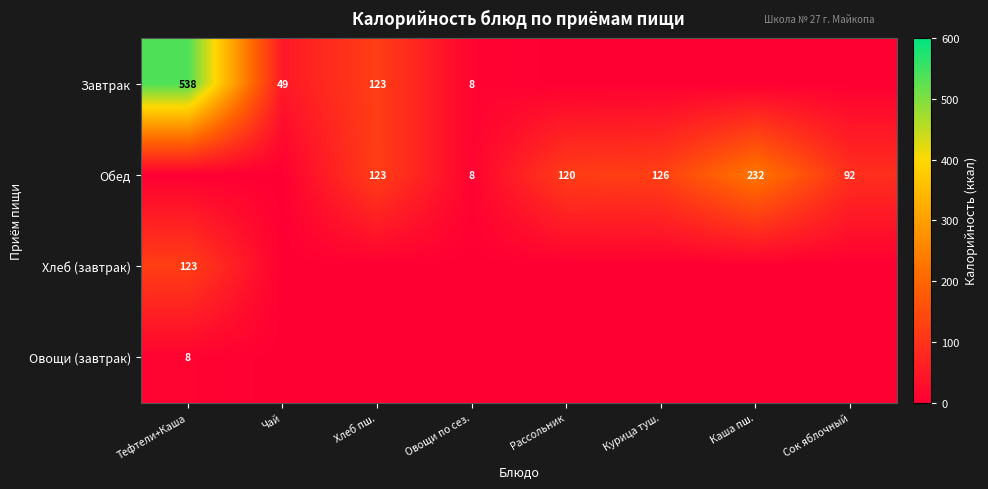

What is the difference between the highest and lowest values at Сок яблочный?

92.0